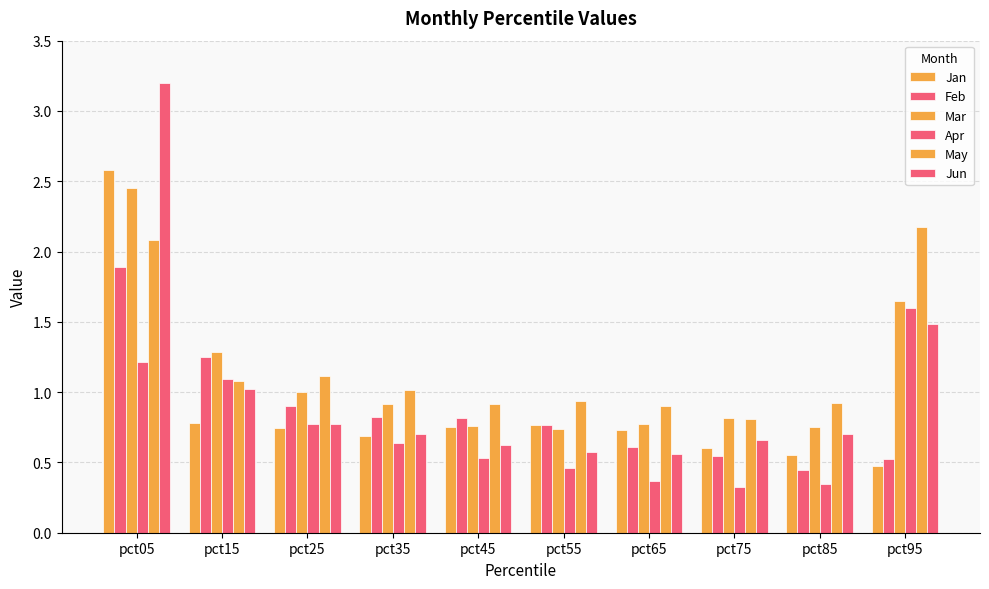

Rank the series by their maximum value, from lowest to highest.

Apr, Feb, May, Mar, Jan, Jun